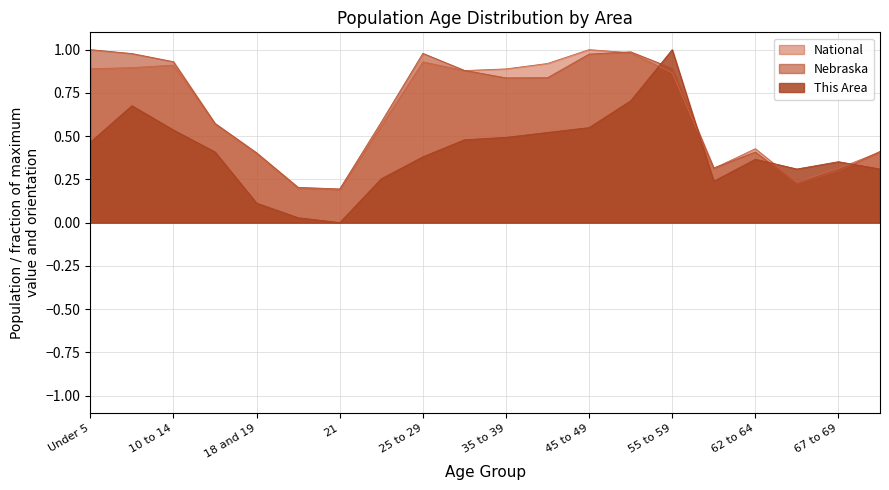

What is the difference between the maximum and second lowest values in the National series?

0.8